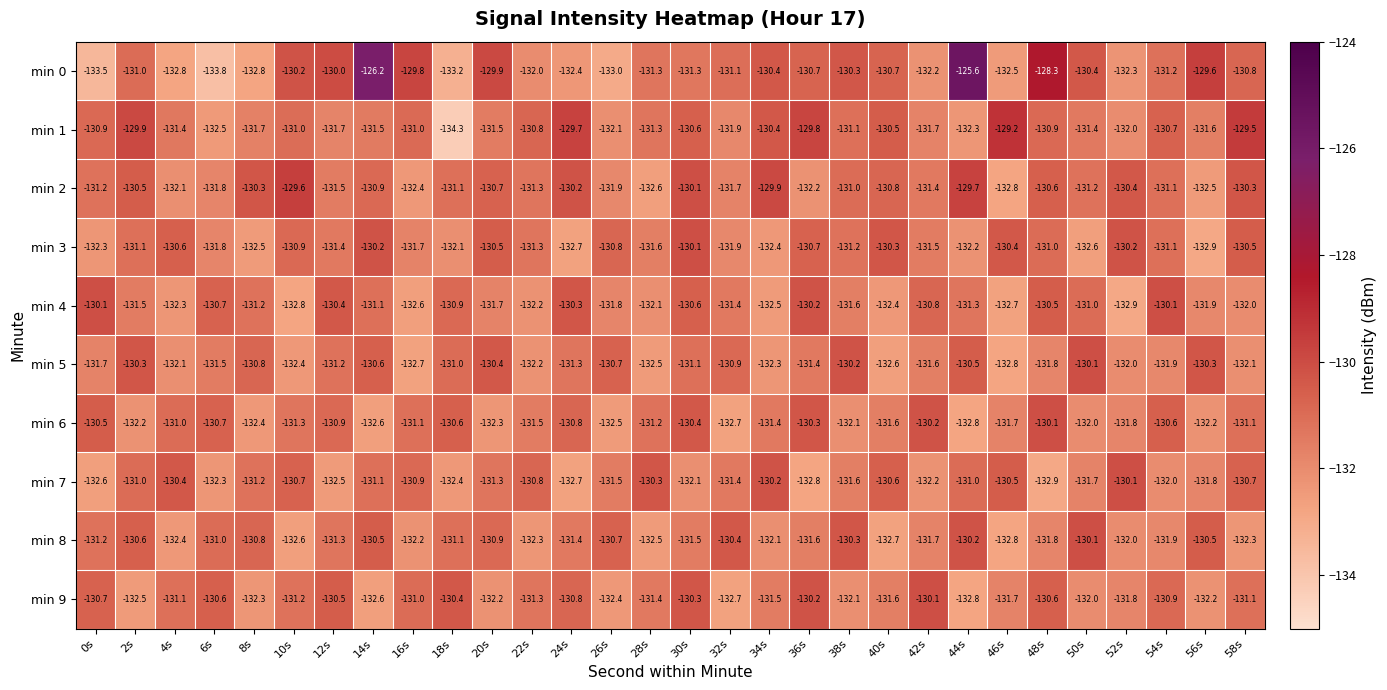

Where is min 3 nearest to the value -131?

48s